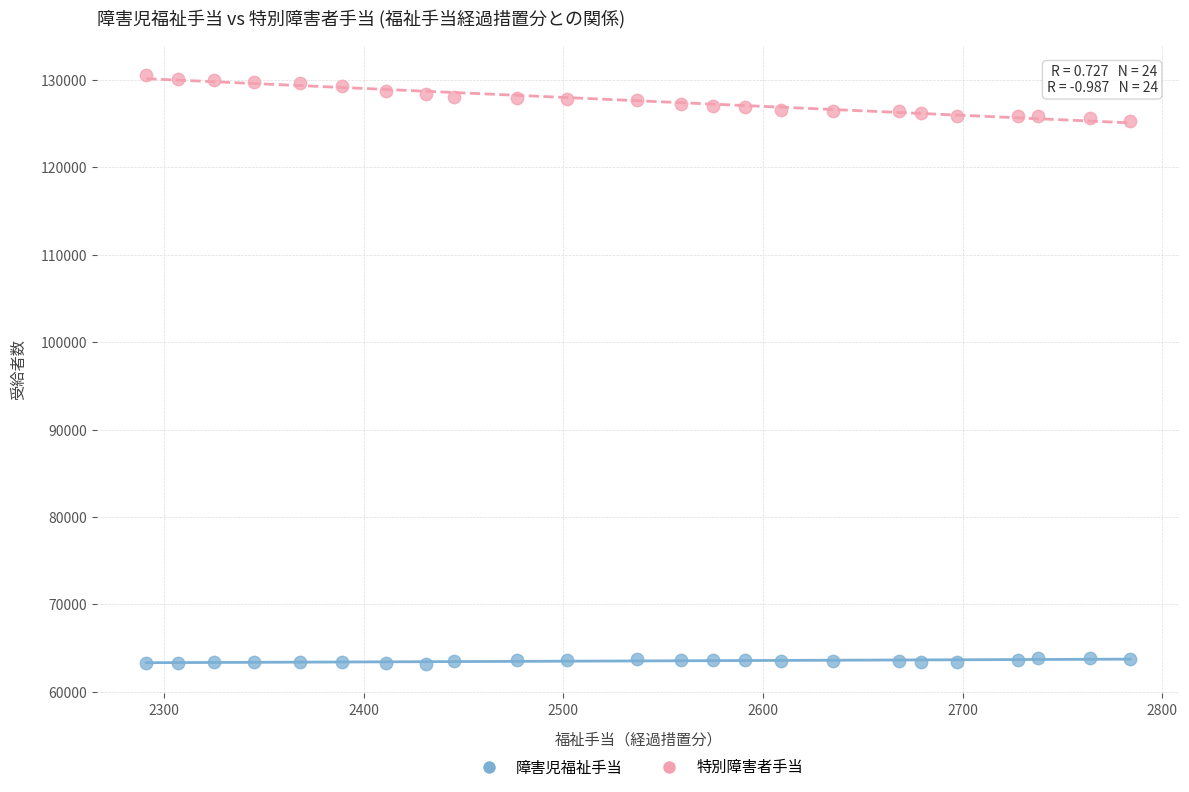

Which series contains the highest Y value?

特別障害者手当